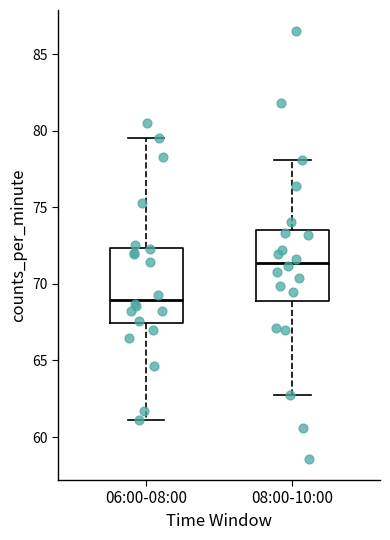

Reading left to right, read every box against the y-axis: the position of its median line, the range the box covers, and the ends of its whiskers. The values are not printed on the chart, so give them approximately, as read against the axis.

06:00-08:00: median 69.0, box 67.5 to 72.5, whiskers 61.0 to 79.5
08:00-10:00: median 71.5, box 69.0 to 73.5, whiskers 62.5 to 78.0